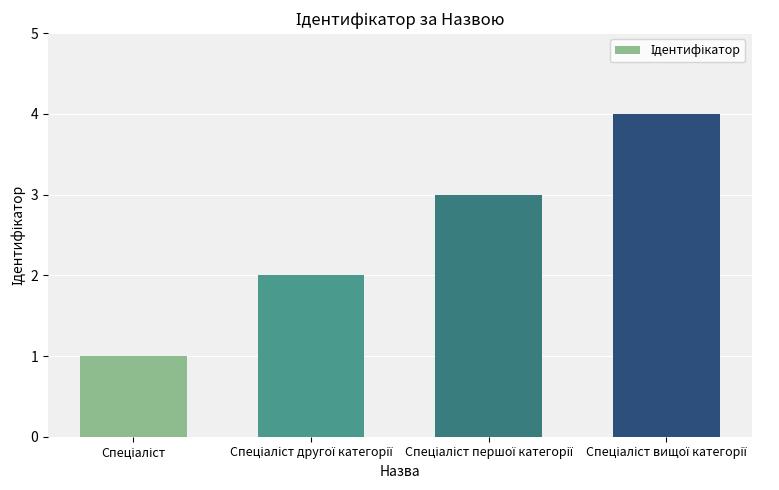

What is the sum of all values?

10